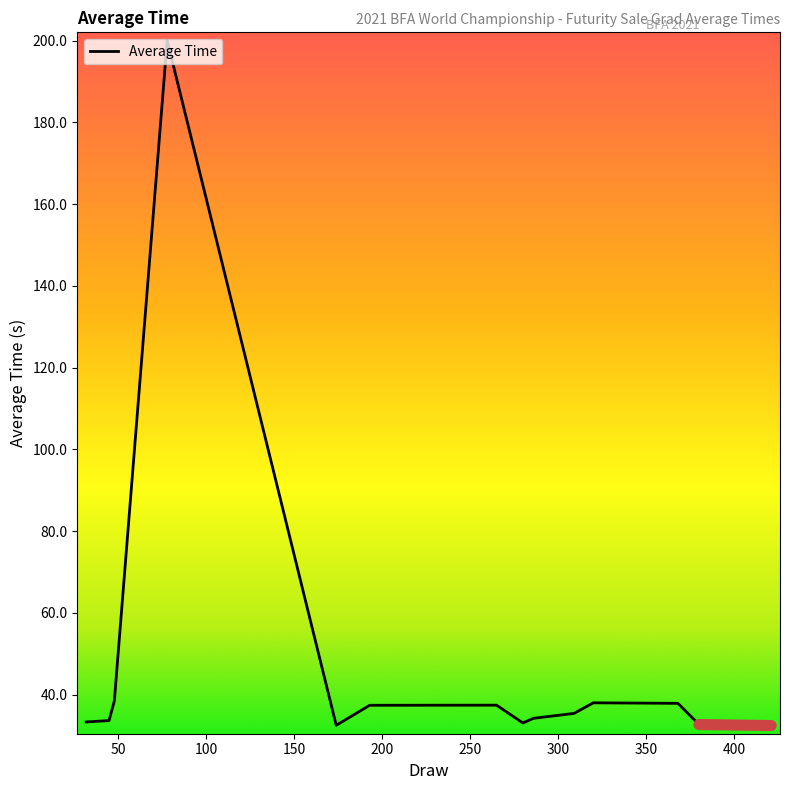

What is the greatest value displayed?

200.0